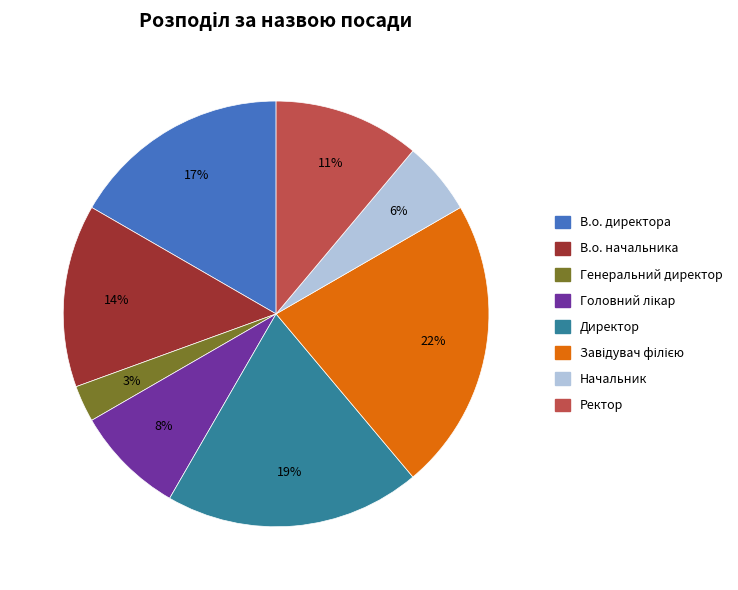

Is it true that Директор is 19% of the pie?

True